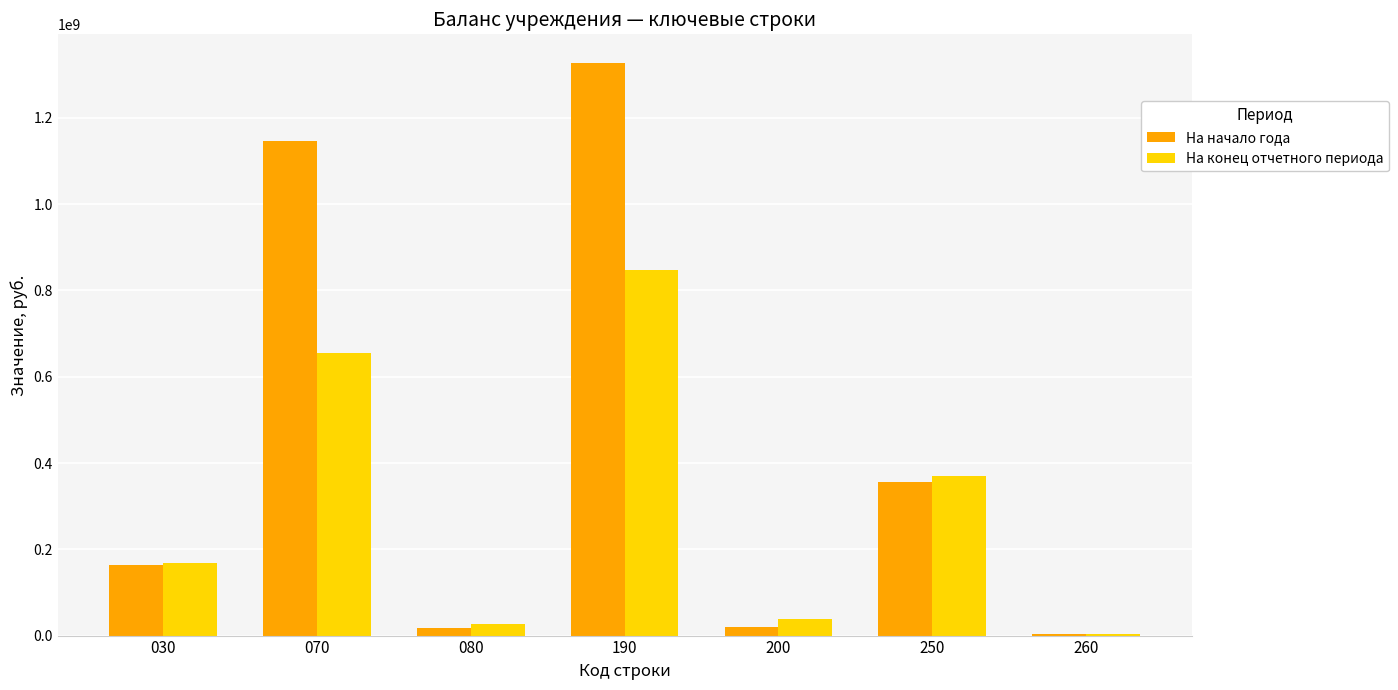

What value does the На конец отчетного периода series have at 260?

4243790.9